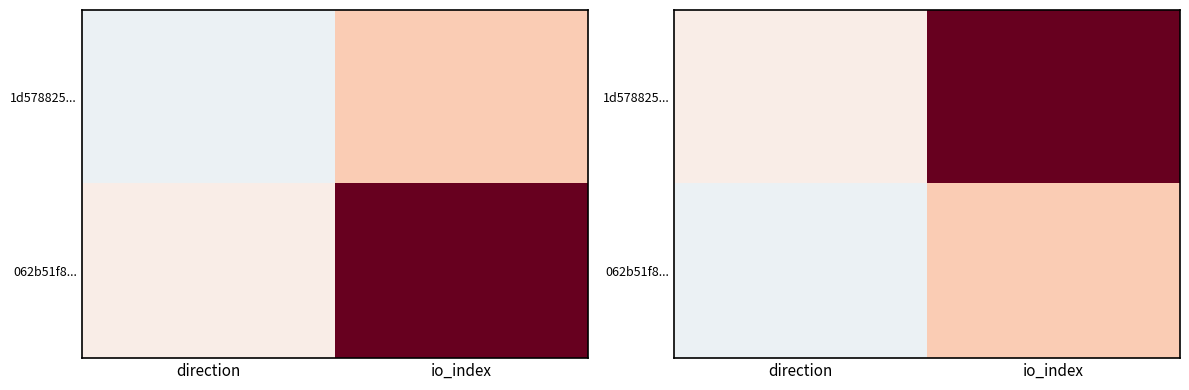

Count the 062b51f8... values in the range -1 to 4.

2